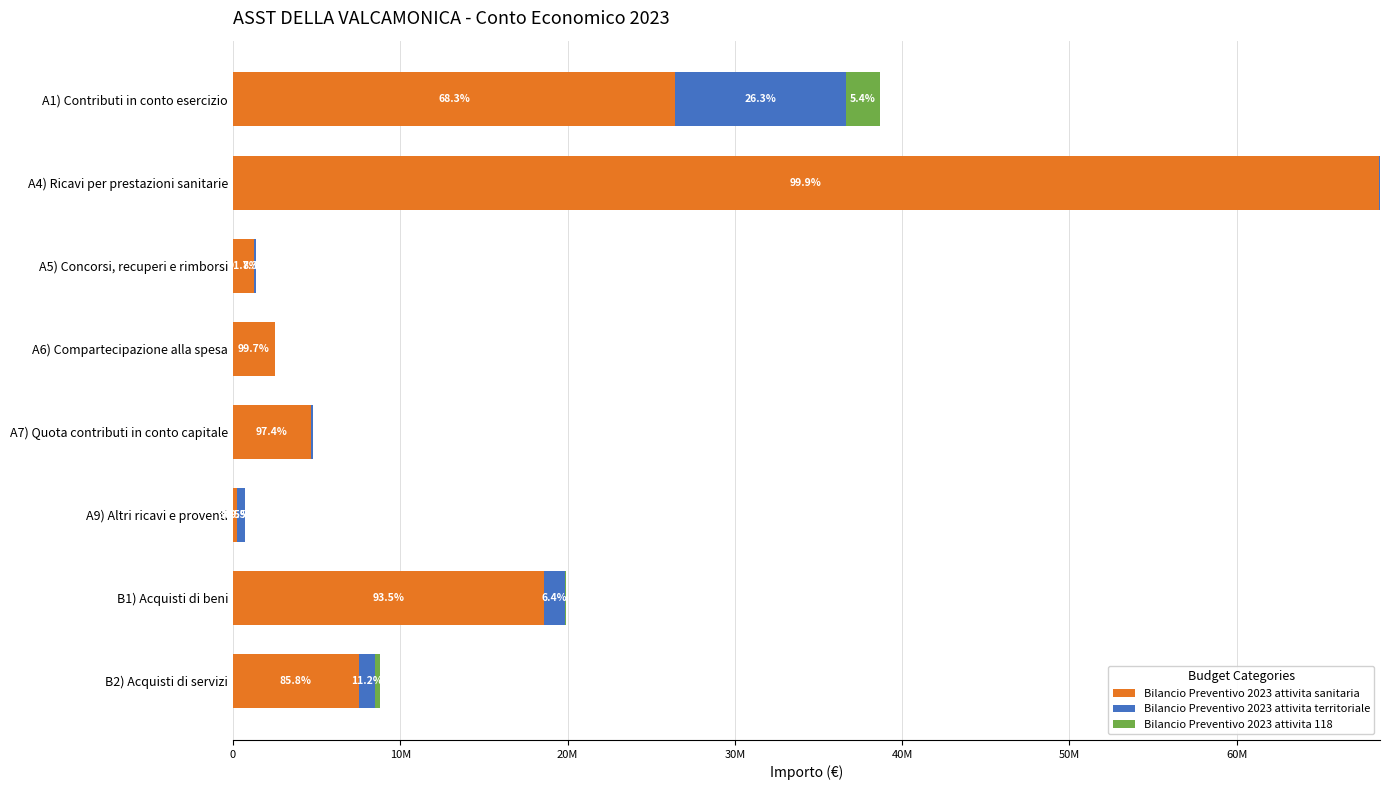

What are all the series names shown in the legend?

Bilancio Preventivo 2023 attivita sanitaria, Bilancio Preventivo 2023 attivita territoriale, Bilancio Preventivo 2023 attivita 118